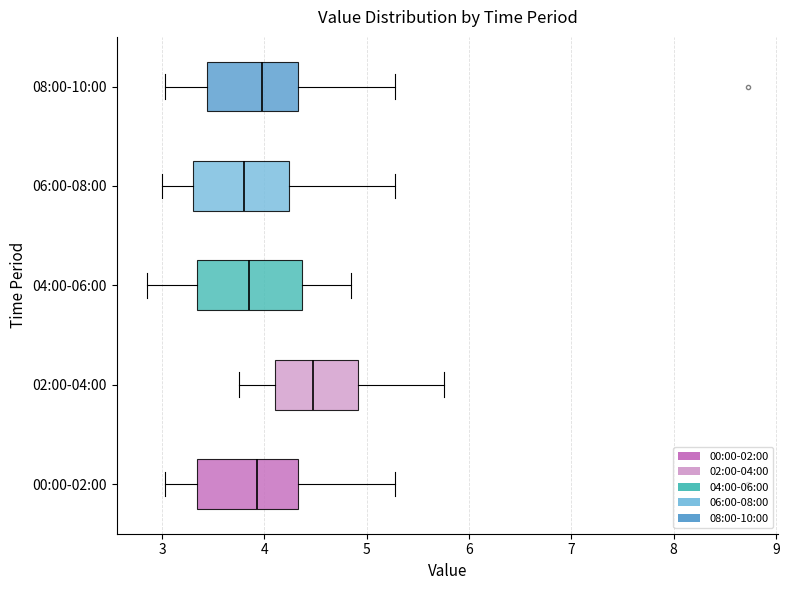

Reading bottom to top, read every box against the x-axis: the position of its median line, the range the box covers, and the ends of its whiskers. The values are not printed on the chart, so give them approximately, as read against the axis.

00:00-02:00: median 3.9, box 3.3 to 4.3, whiskers 3.0 to 5.3
02:00-04:00: median 4.5, box 4.1 to 4.9, whiskers 3.8 to 5.8
04:00-06:00: median 3.9, box 3.3 to 4.4, whiskers 2.9 to 4.9
06:00-08:00: median 3.8, box 3.3 to 4.2, whiskers 3.0 to 5.3
08:00-10:00: median 4.0, box 3.4 to 4.3, whiskers 3.0 to 5.3